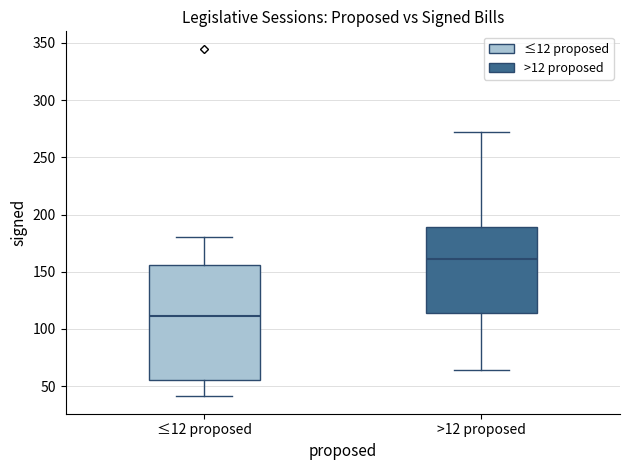

Reading left to right, read every box against the y-axis: the position of its median line, the range the box covers, and the ends of its whiskers. The values are not printed on the chart, so give them approximately, as read against the axis.

≤12 proposed: median 110, box 55 to 155, whiskers 40 to 180
>12 proposed: median 160, box 115 to 190, whiskers 65 to 270